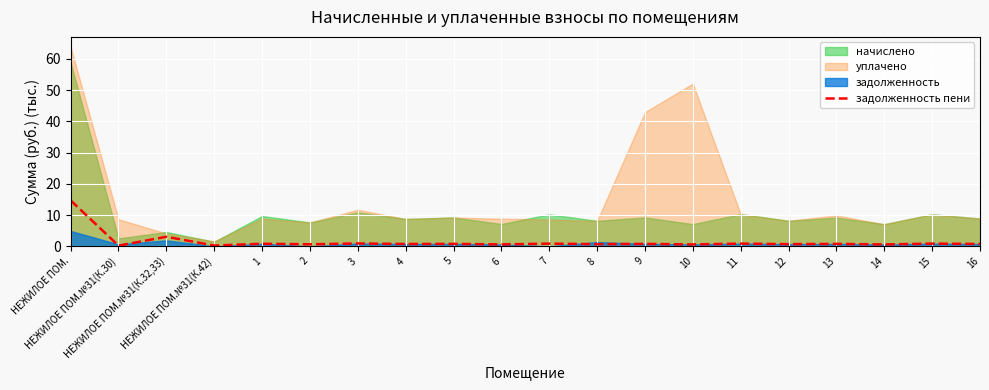

Reading right to left, what are all the values shown in this chart?

0.7	0.9	0.6	0.8	0.7	0.9	0.6	0.8	0.7	0.9	0.6	0.8	0.7	0.9	0.6	0.8	0.2	3.1	0.2	14.7